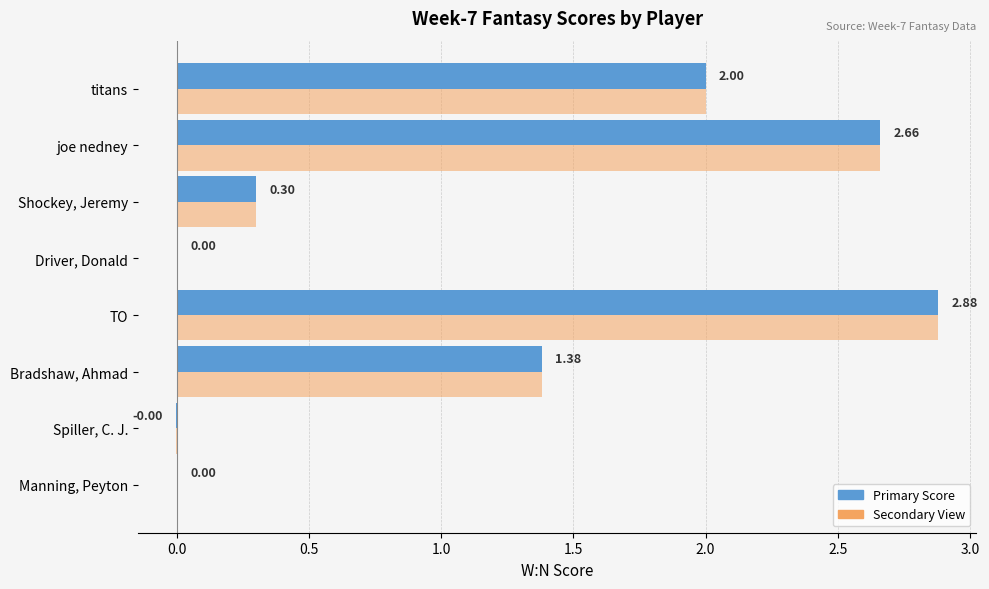

At which category does the chart reach its peak across all series?

TO